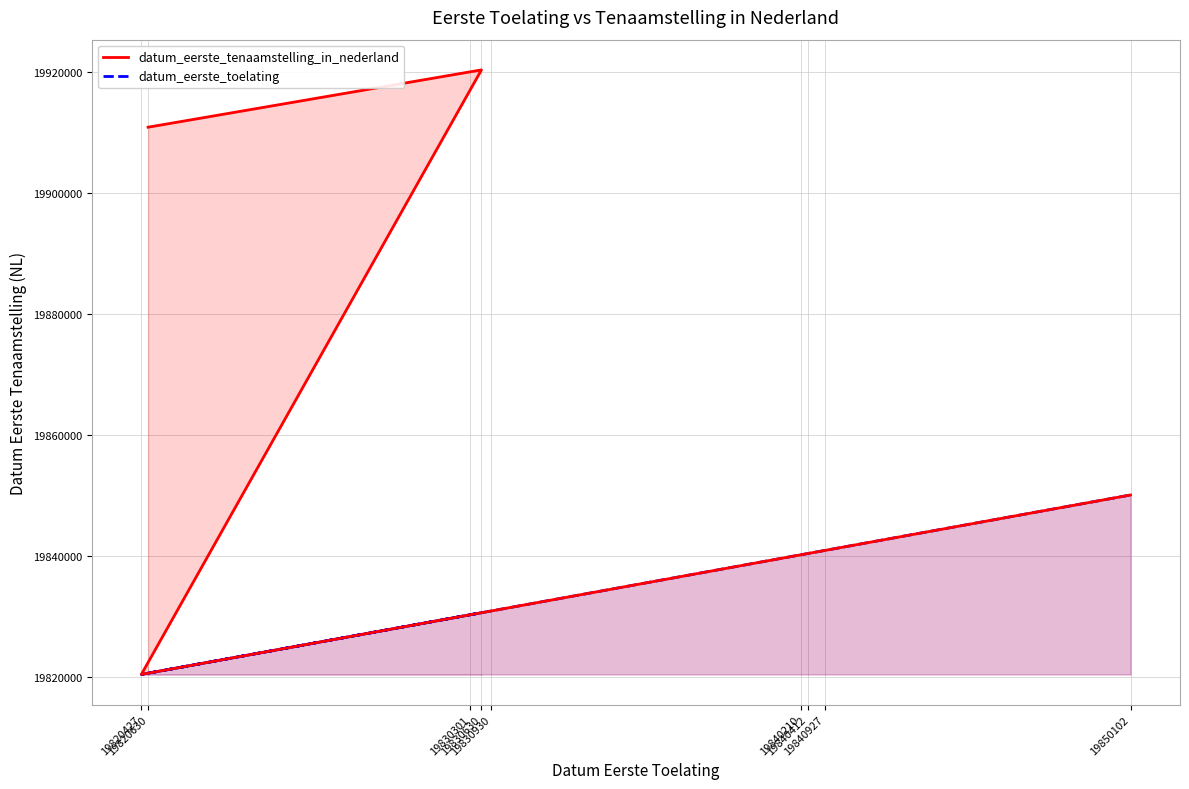

What is the label of the 2nd point from the right?

19840927